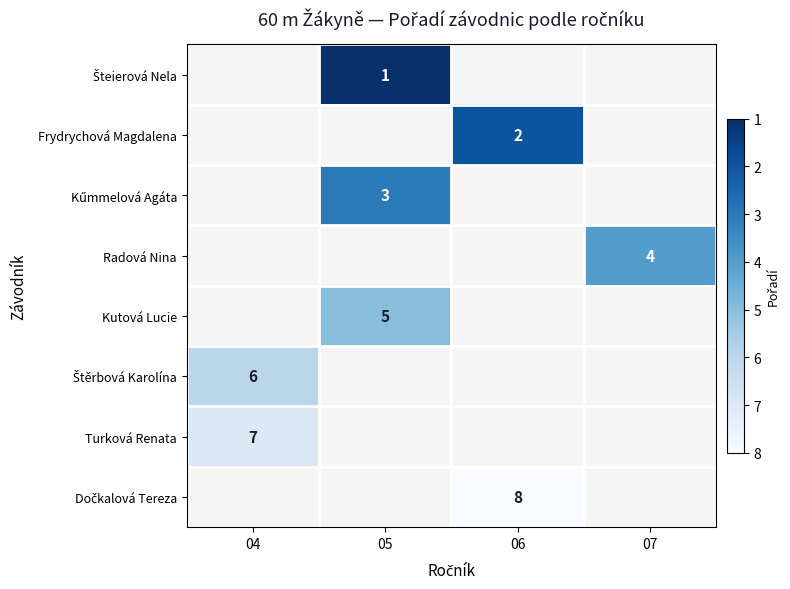

At which category does the chart reach its minimum across all series?

05